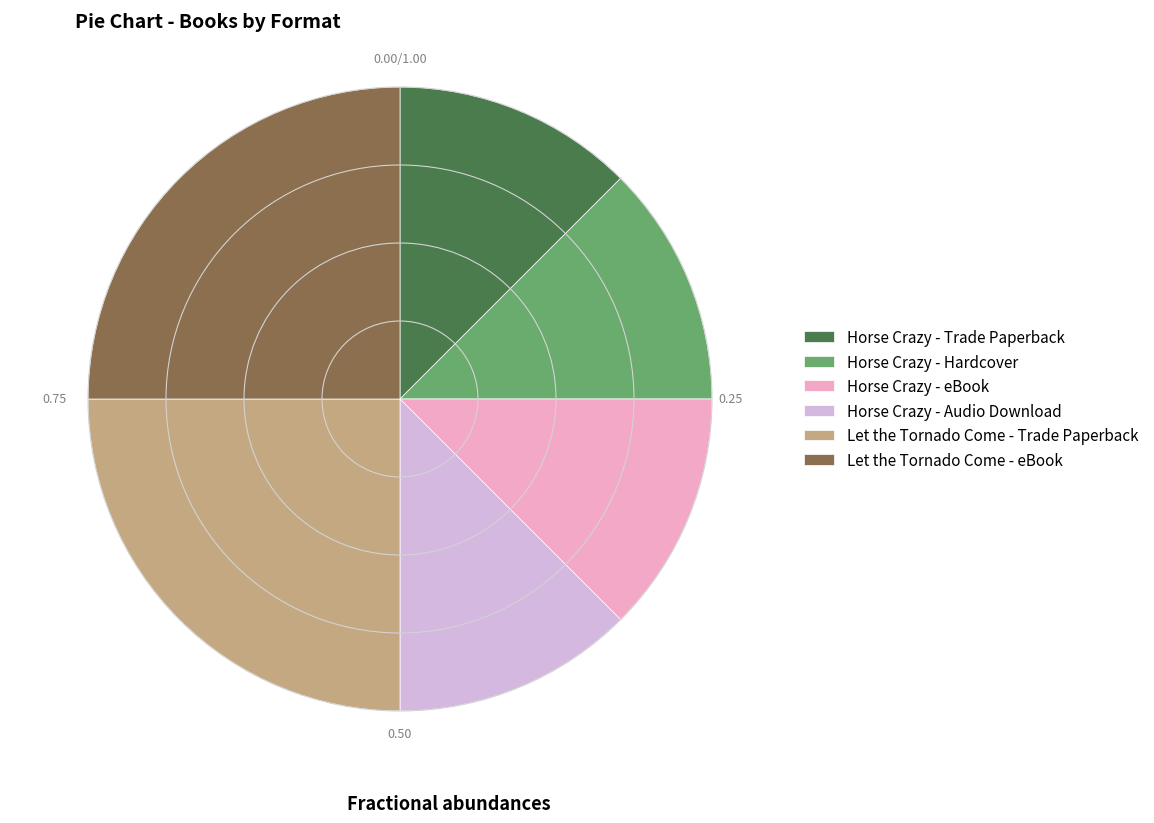

Do Let the Tornado Come - eBook and Horse Crazy - Trade Paperback together represent more than half of the pie?

No